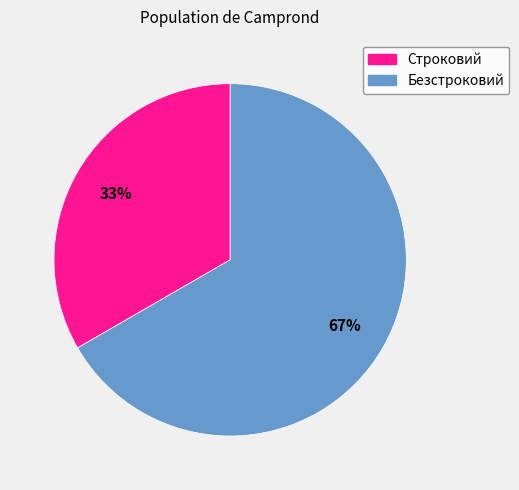

Combined, do Строковий and Безстроковий account for over 50%?

Yes